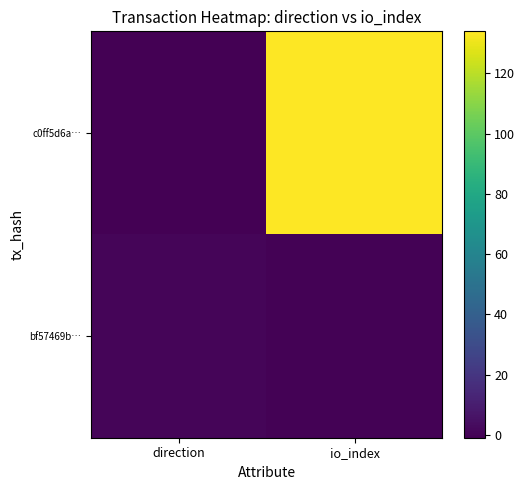

Count the number of data series in this chart.

2